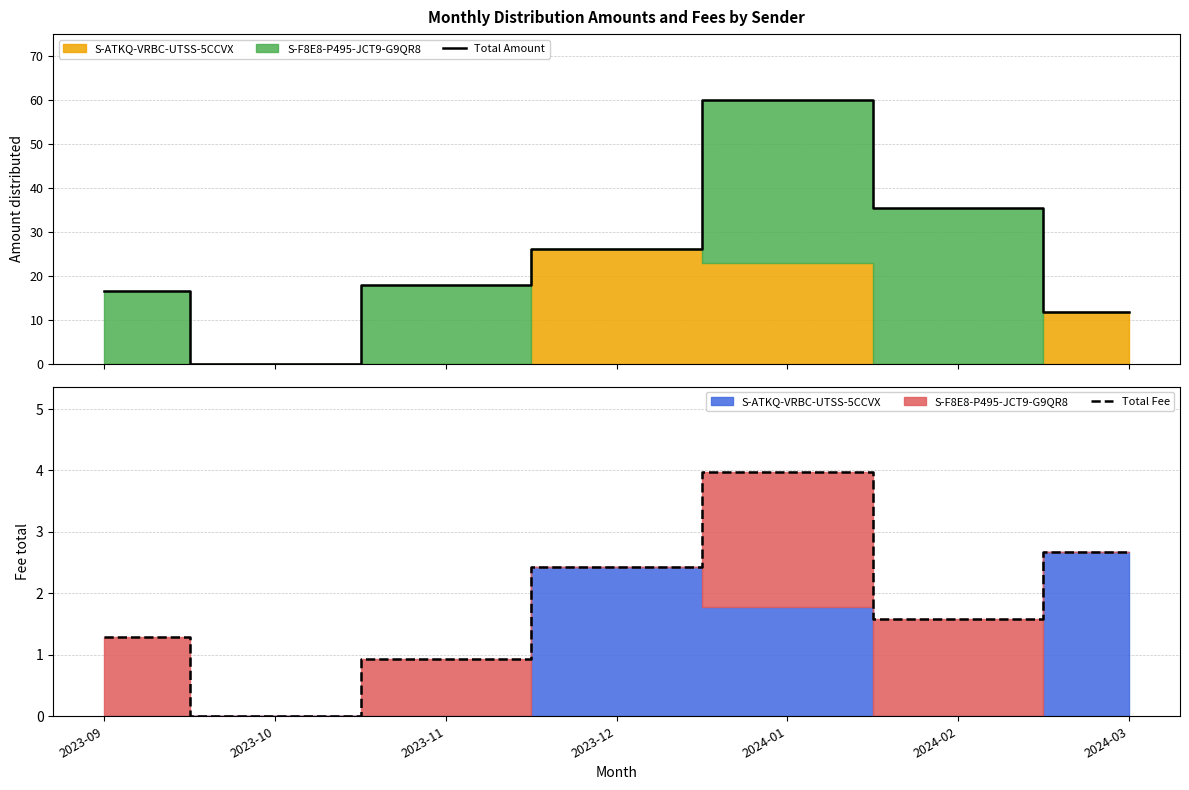

How many data points does each series have?

7